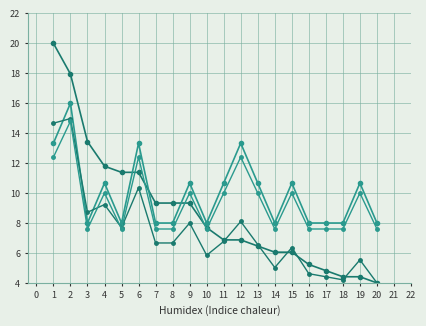

Count the number of data series in this chart.

4